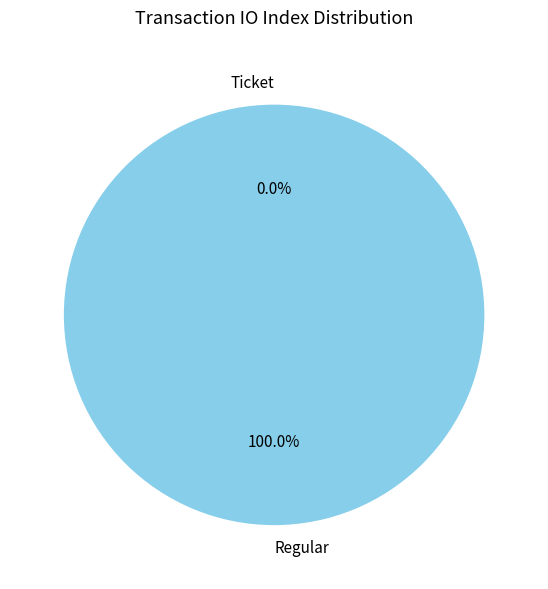

How many segments does this pie chart have?

2